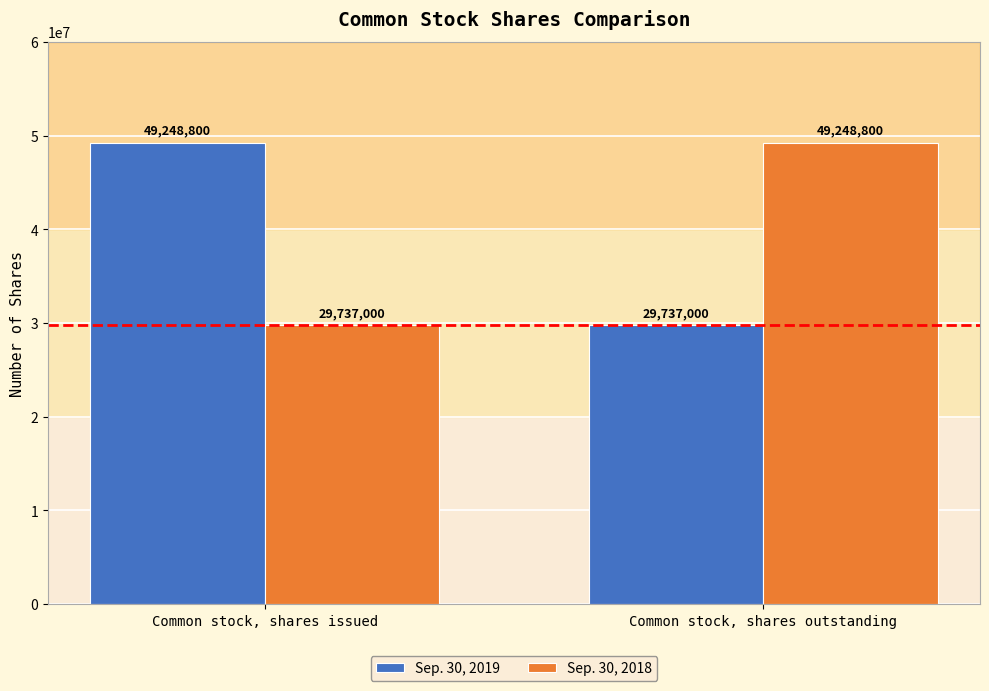

Reading right to left, what are all the values shown in this chart?

Sep. 30, 2019: 29737000	49248800
Sep. 30, 2018: 49248800	29737000